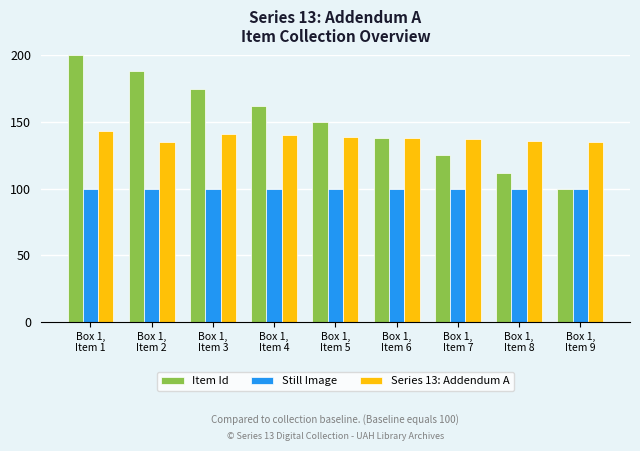

How many bars are there in total?

27